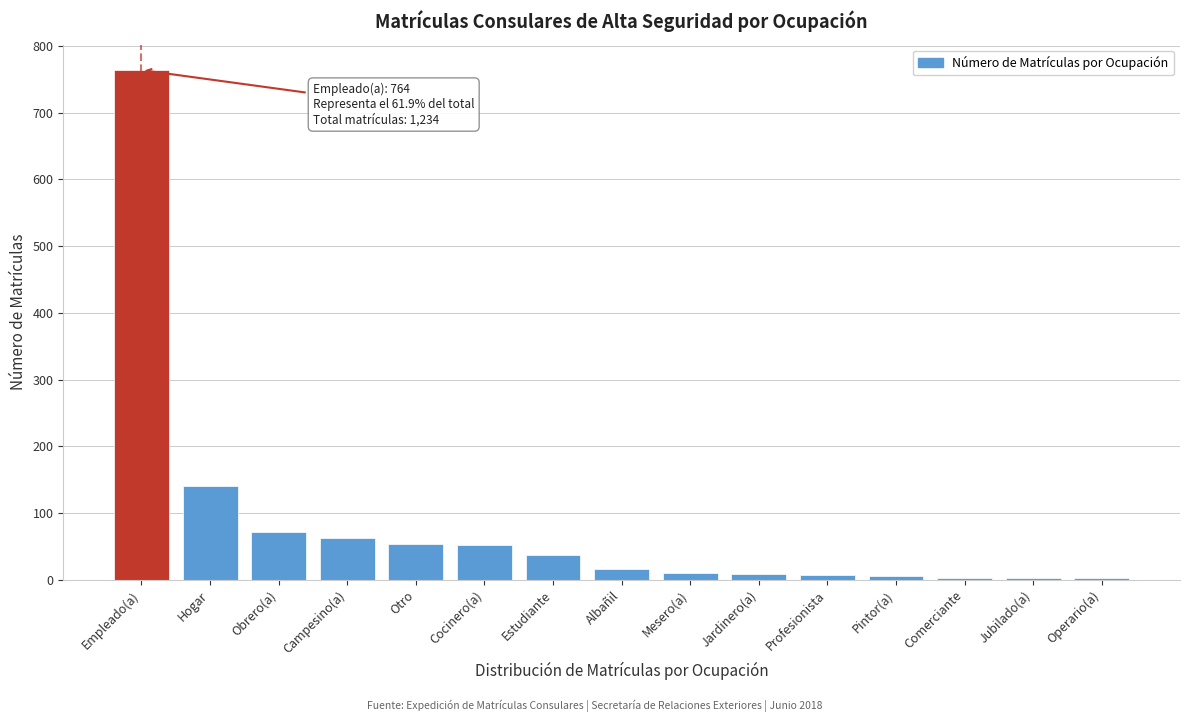

Is it true that the value at Campesino(a) is 36?

False